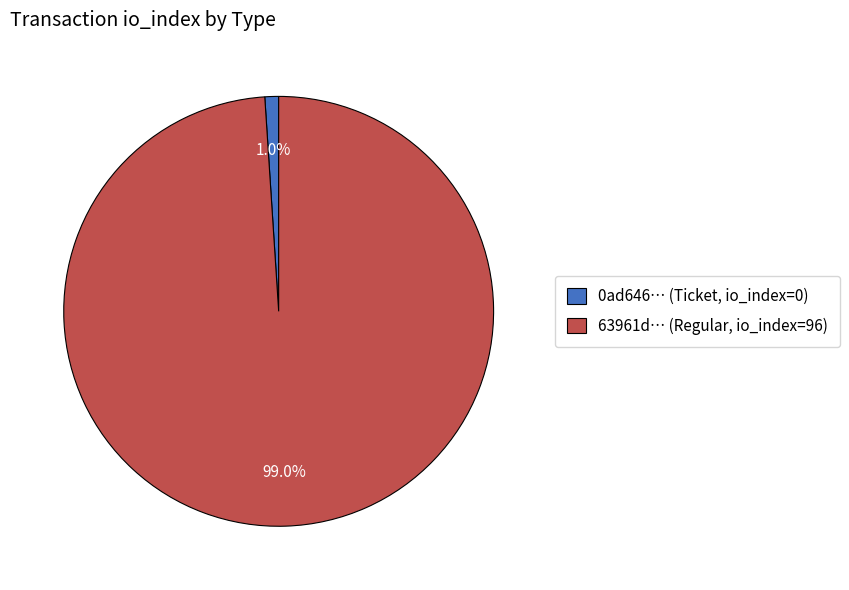

Rank the categories by value from highest to lowest.

63961d… (Regular, io_index=96), 0ad646… (Ticket, io_index=0)